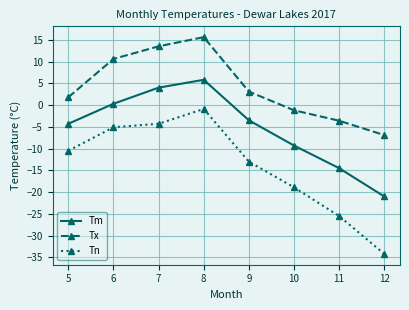

How many positive values does the Tm series have?

3